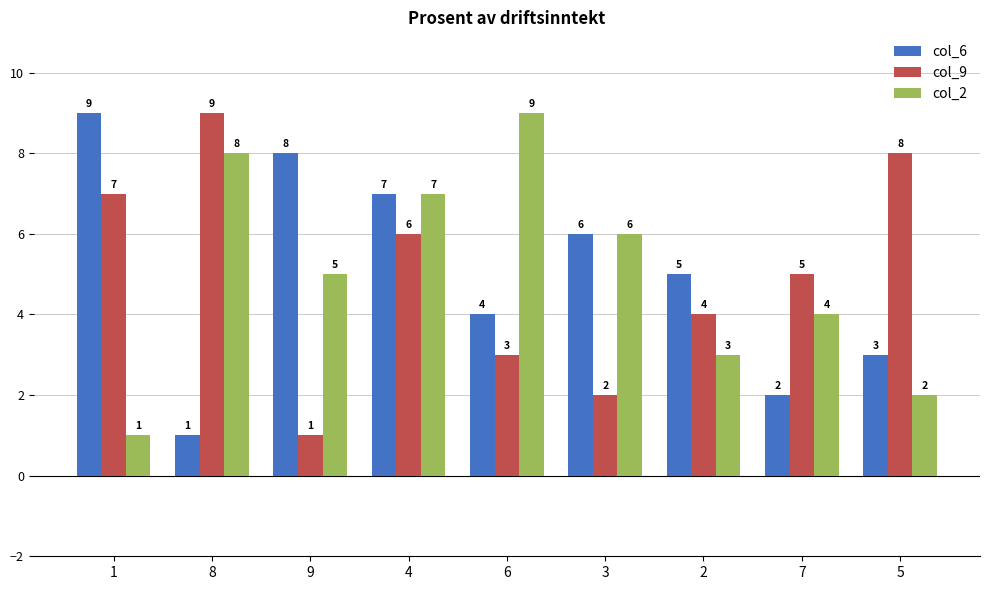

How many data points in col_6 are less than 5?

4